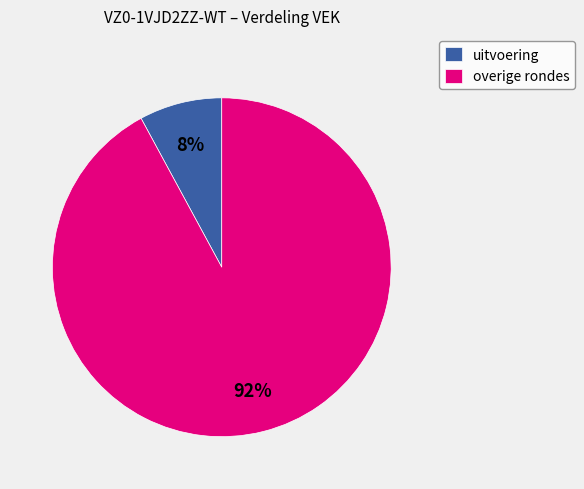

Is it true that overige rondes is 83% of the pie?

False